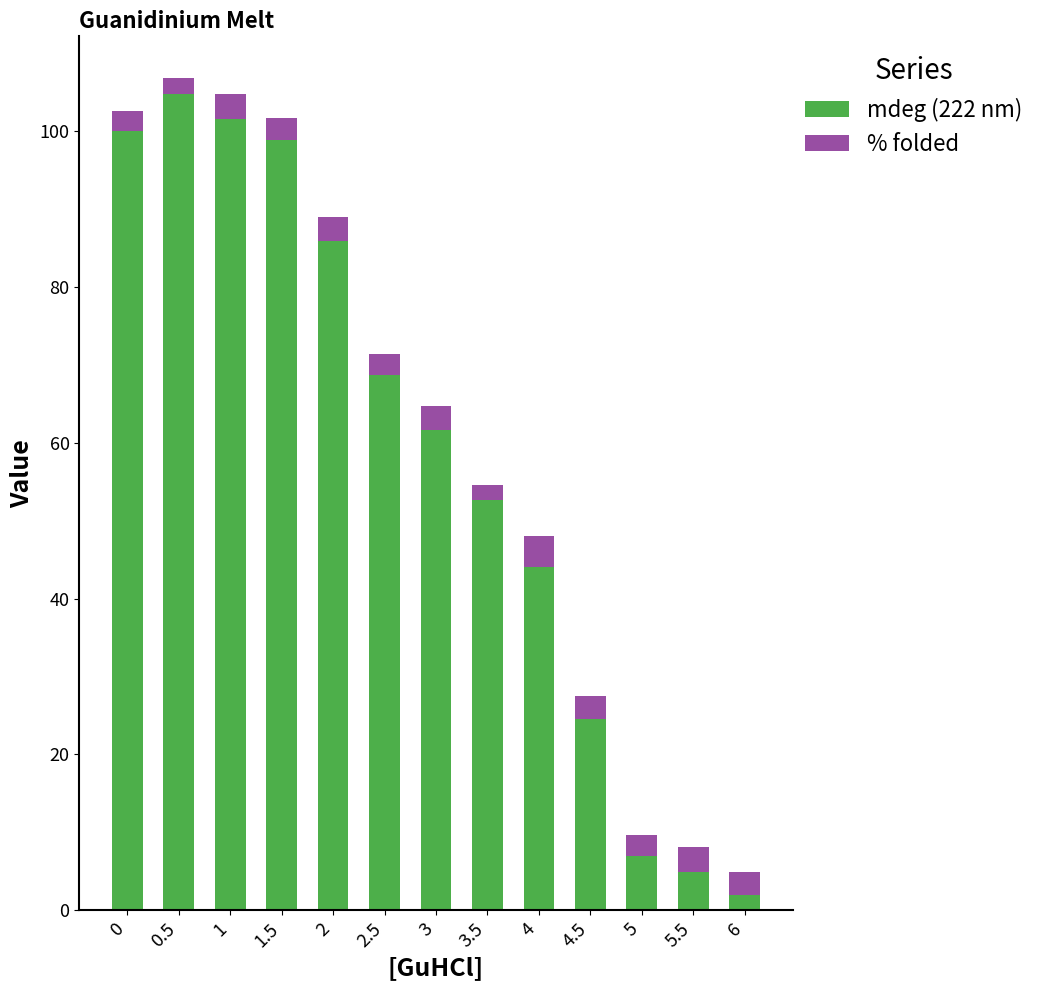

Rank the categories by mdeg (222 nm) value from lowest to highest.

6, 5.5, 5, 4.5, 4, 3.5, 3, 2.5, 2, 1.5, 0, 1, 0.5